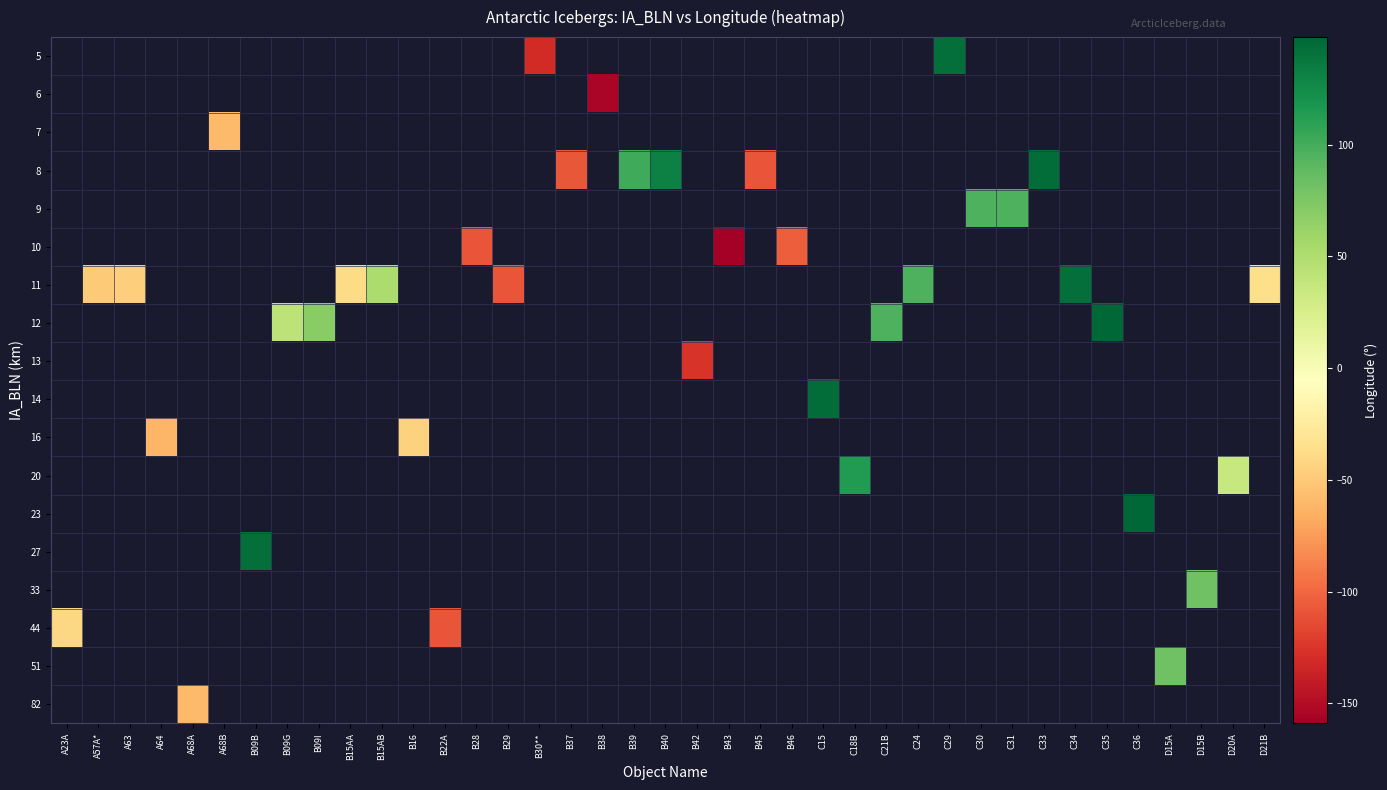

Which series has the largest range (max minus min)?

44